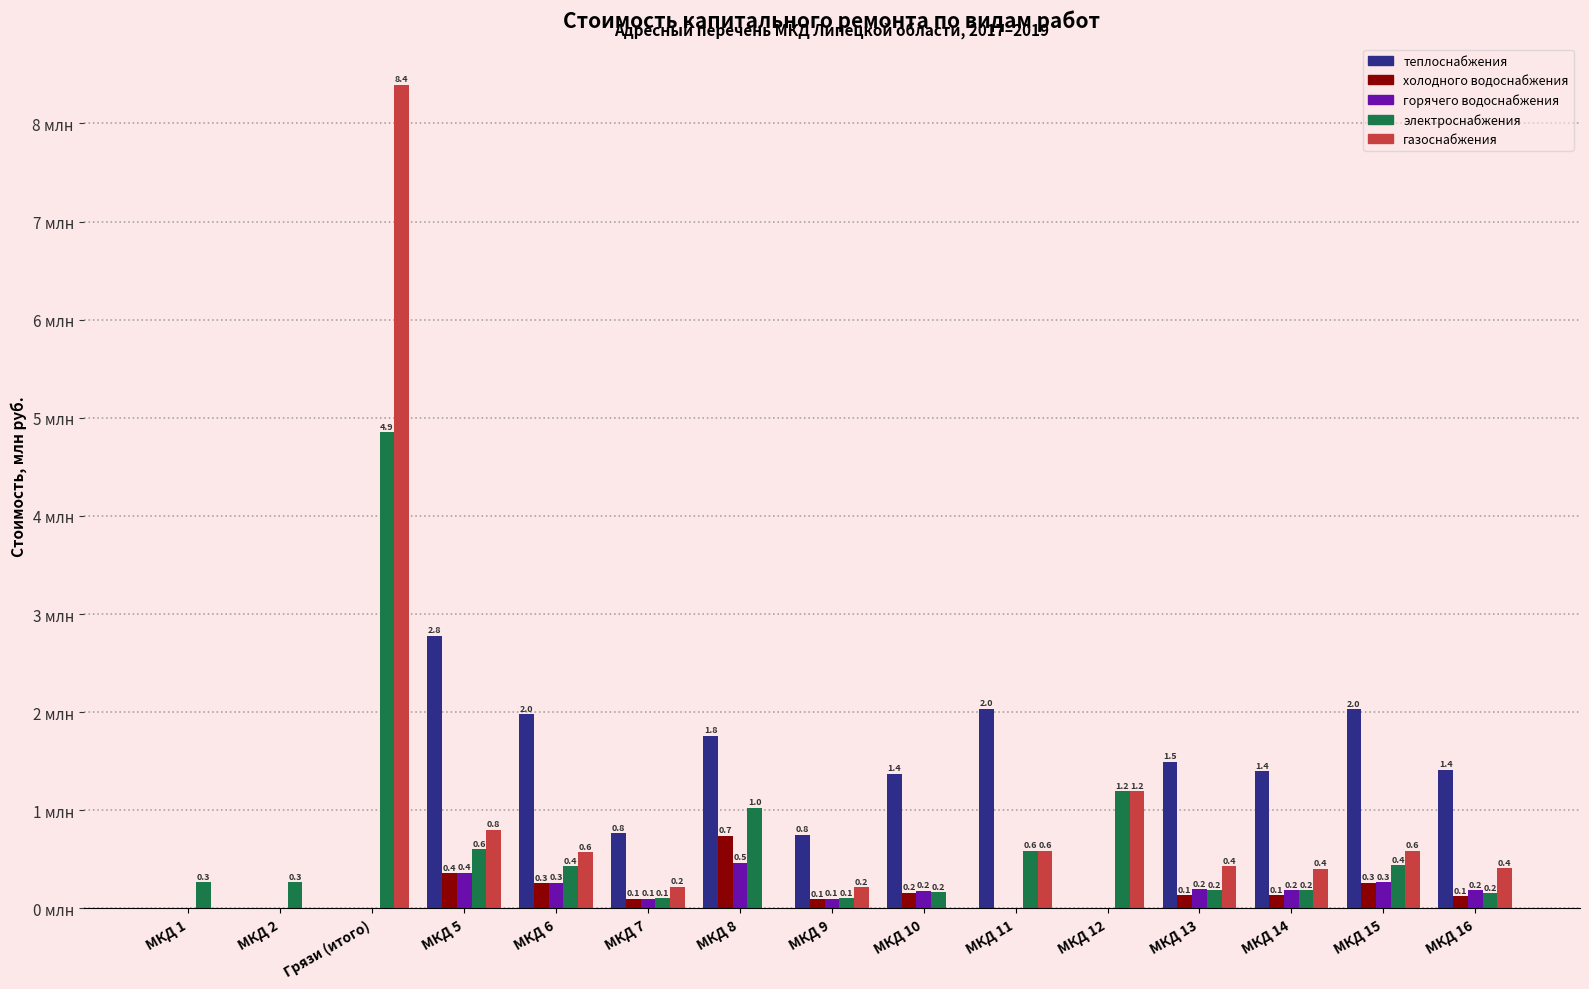

At which category does the chart reach its peak across all series?

Грязи (итого)